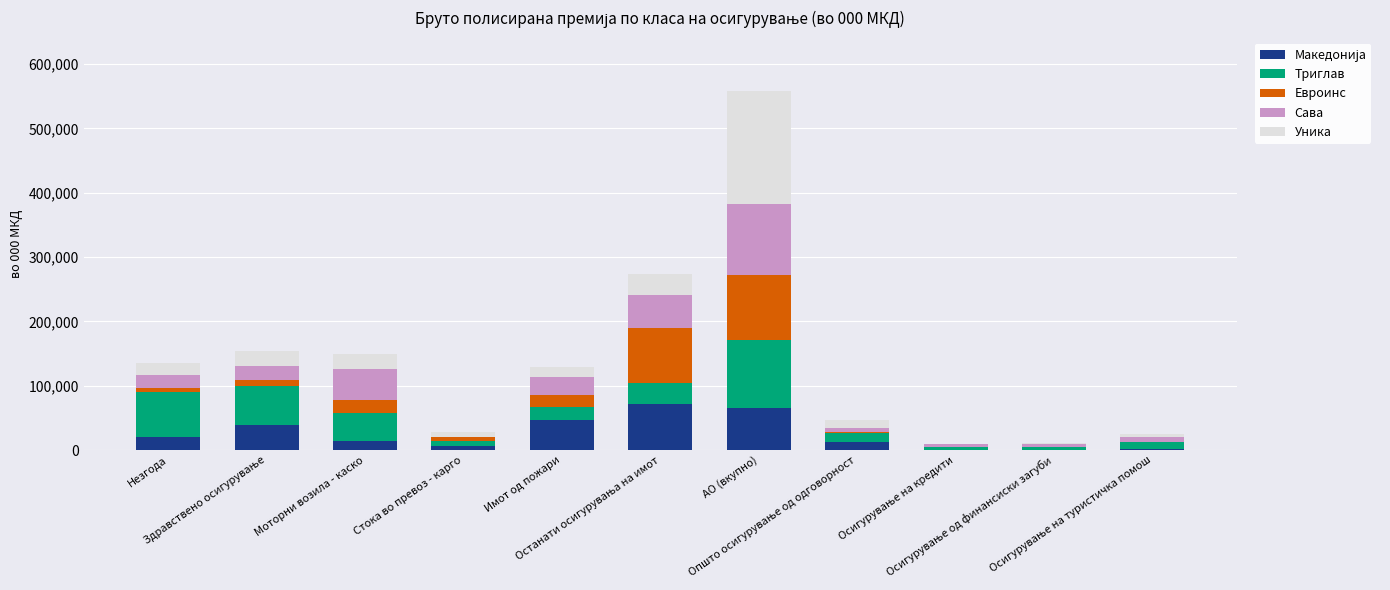

How many series are shown in this chart?

5